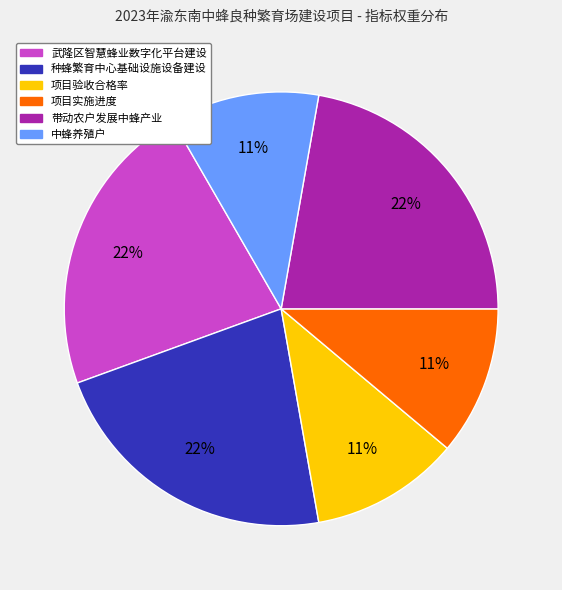

Count the number of slices in the pie.

6